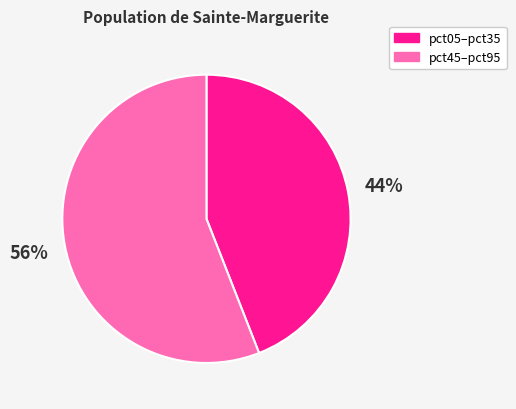

Is there a majority slice in this chart?

Yes